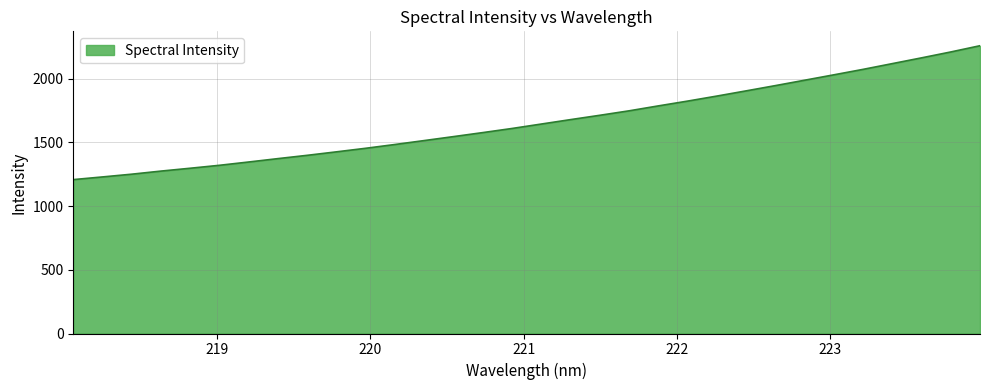

What is the sum of all values?

53252.3